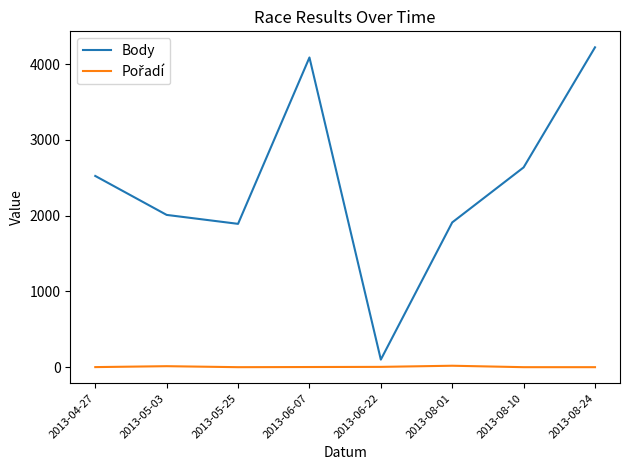

Between 2013-05-03 and 2013-06-22, which series saw the biggest shift?

Body